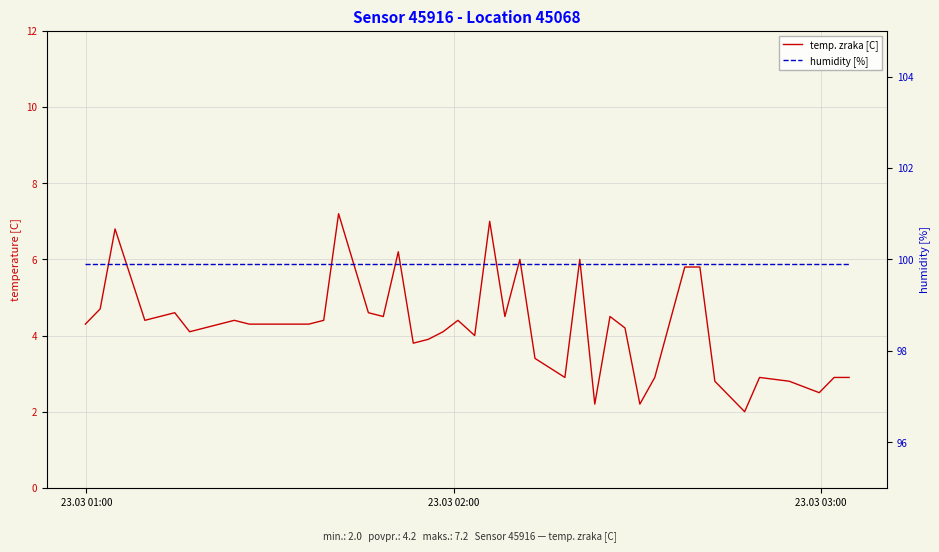

True or false: humidity [%] has more than 0 points higher than both neighbors.

False